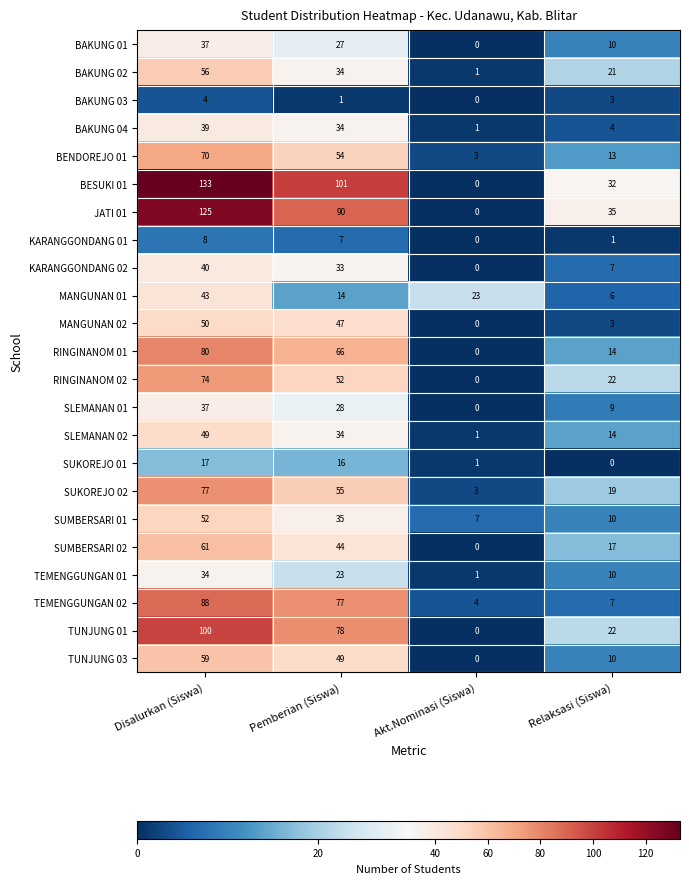

At how many categories does at least one series exceed 71?

2